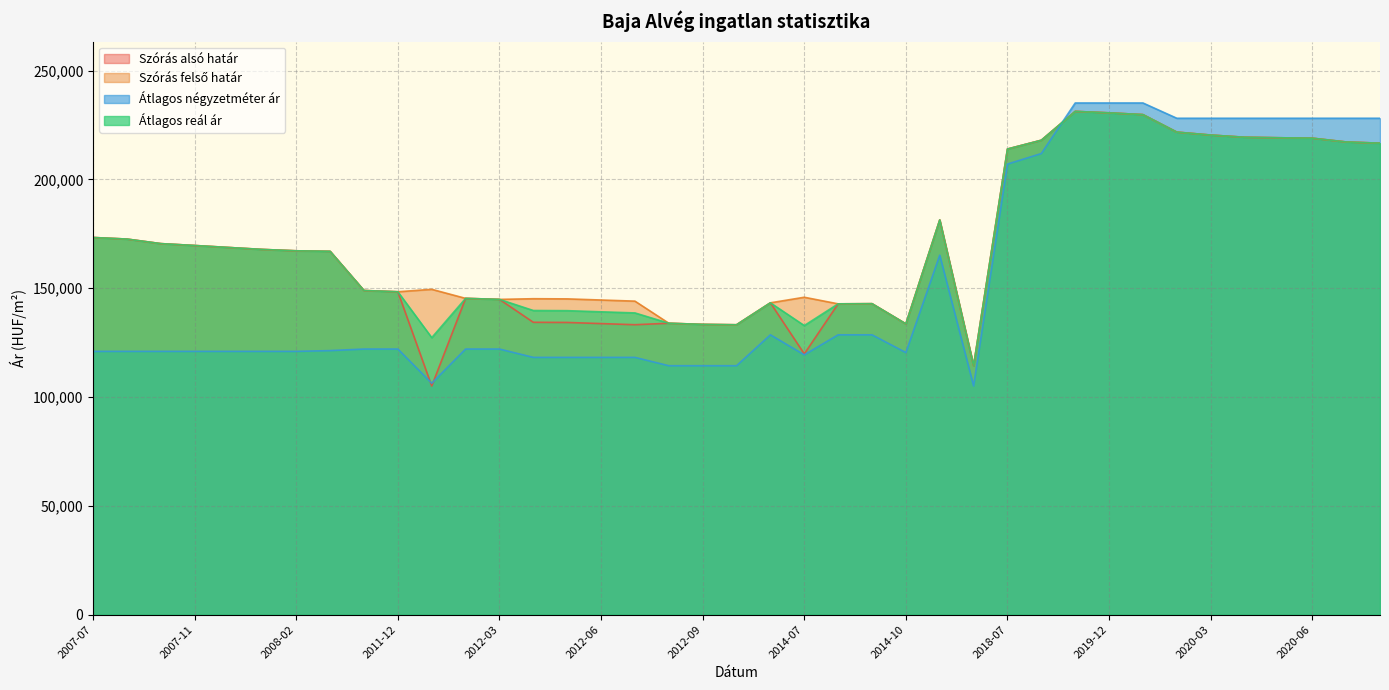

What is the value of the Szórás felső határ point at the 37th from the left?

218918